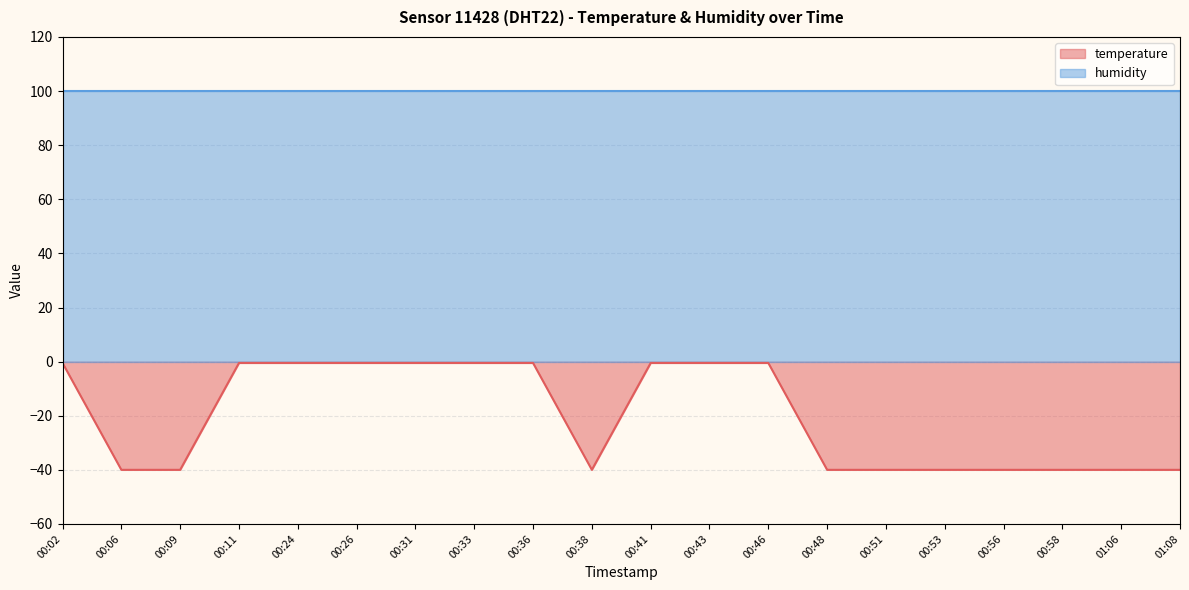

What is the sum of the values at 00:58 and 00:33?

-40.5